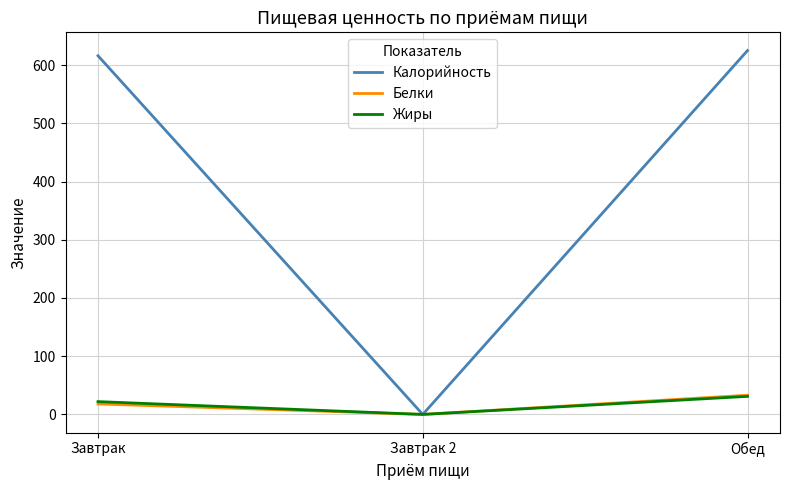

What is the maximum value shown in the chart?

625